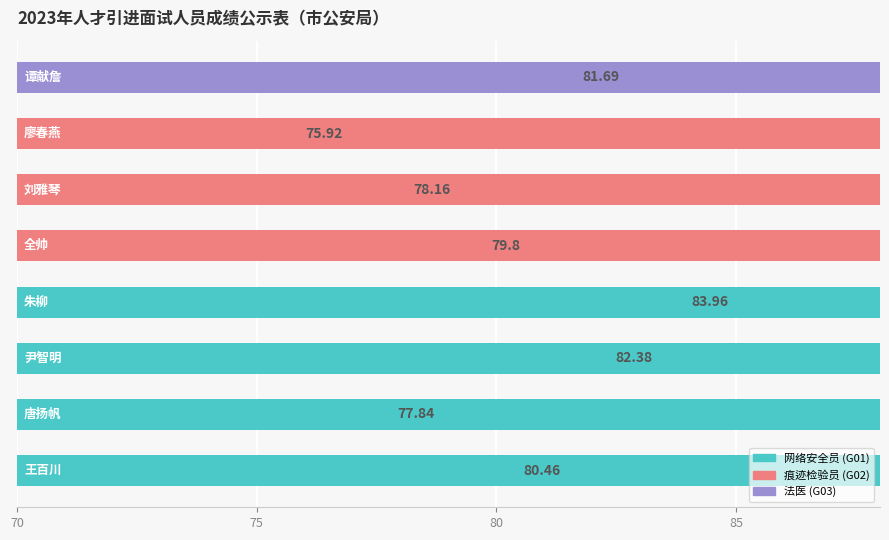

Where is the data nearest to the value 79?

4